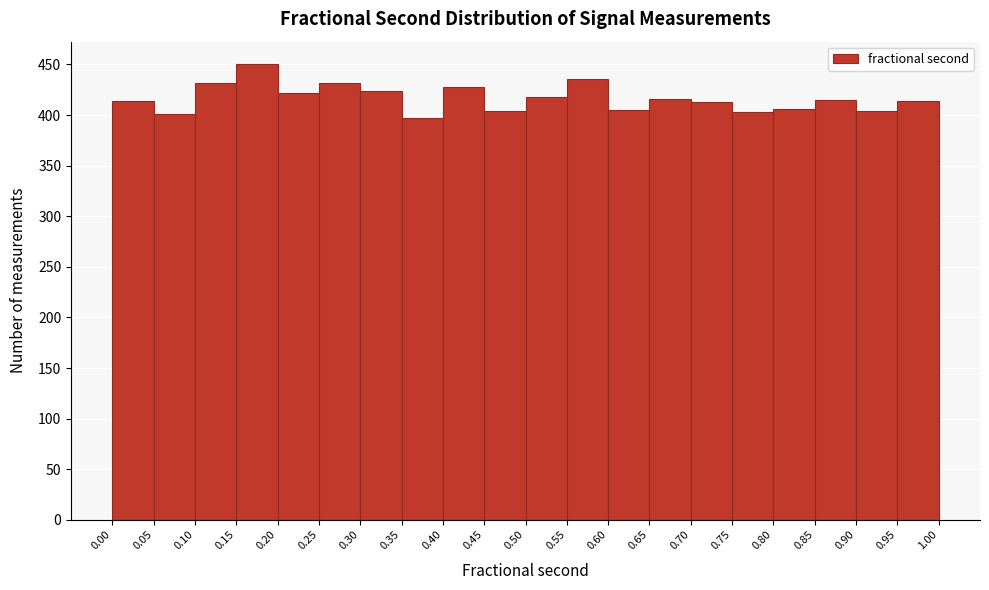

What is the height of the bar covering 0.85 to 0.90 on the x-axis? The values are not printed on the chart, so give them approximately, as read against the axis.

415